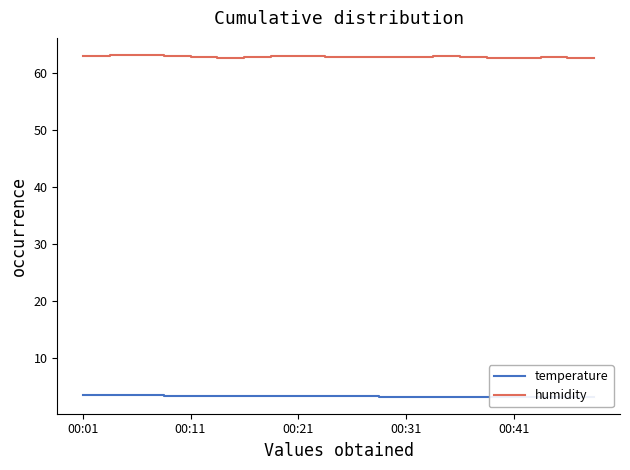

Reading left to right, list all the values displayed in this chart.

temperature: 3.5	3.5	3.5	3.4	3.4	3.4	3.4	3.4	3.4	3.4	3.4	3.3	3.3	3.3	3.3	3.3	3.3	3.3	3.3	3.3
humidity: 62.9	63.1	63.1	63.0	62.8	62.6	62.7	62.9	63.0	62.8	62.8	62.8	62.8	62.9	62.8	62.6	62.6	62.7	62.6	62.6